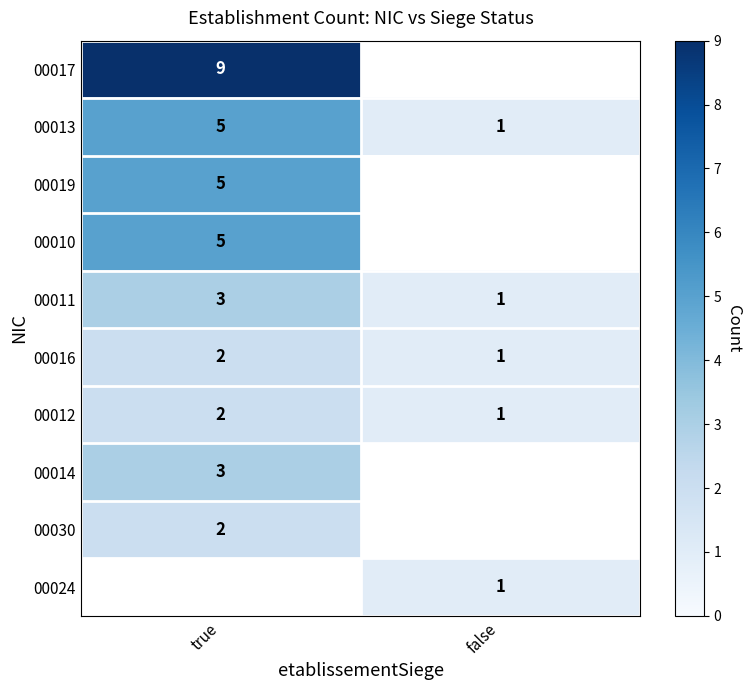

Is it true that 00011 equals 0.5 at false?

False